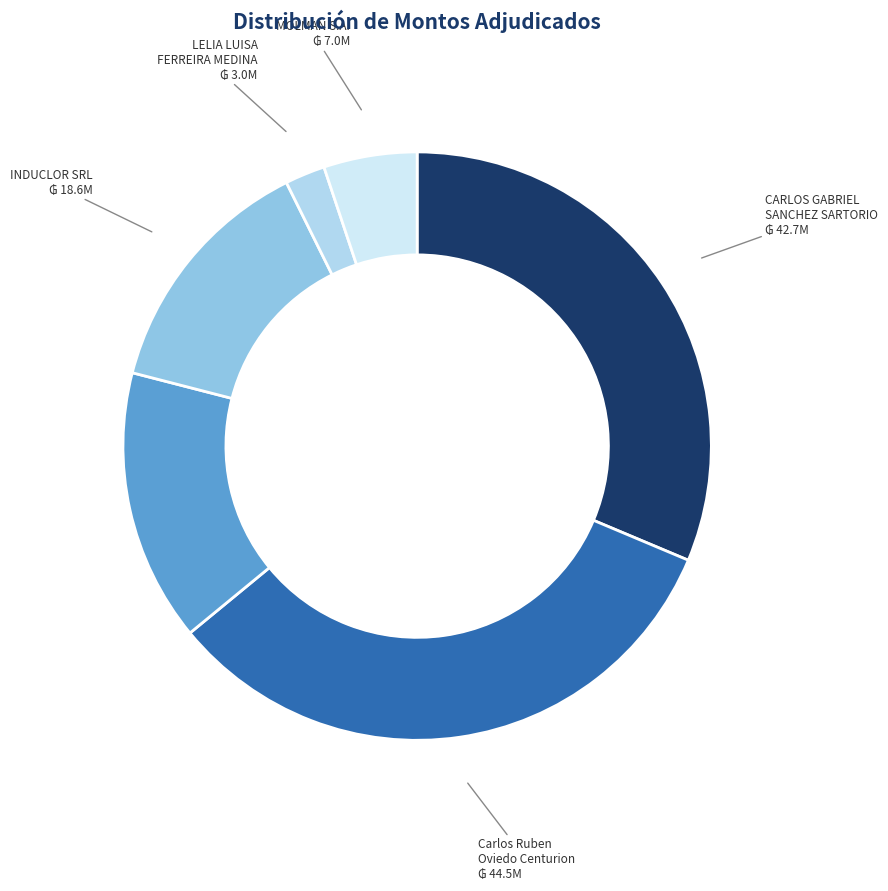

How many slices are in this pie chart?

6